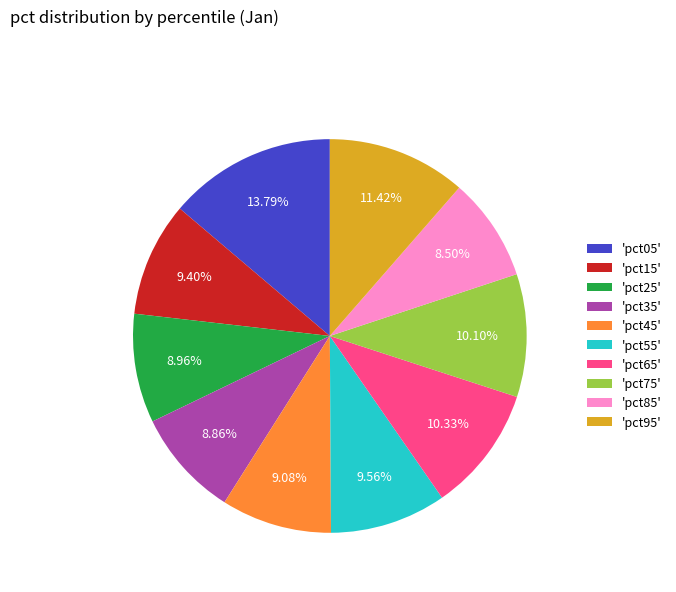

Is the sum of 'pct45' and 'pct35' greater than half?

No